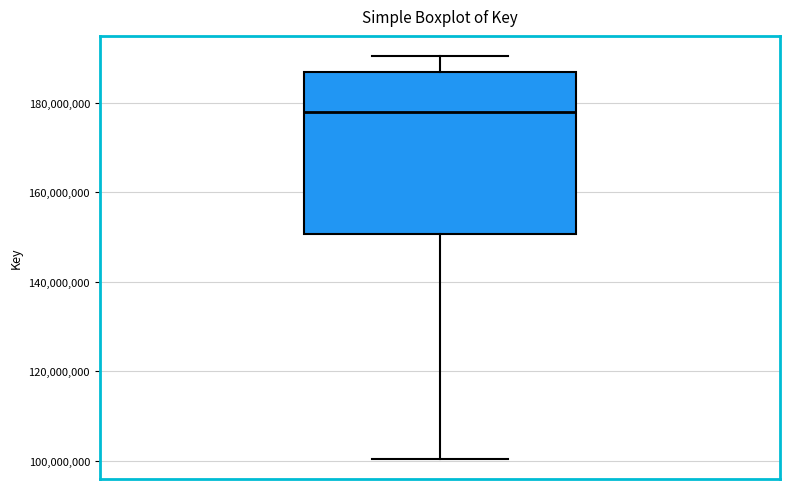

Read this box plot against the y-axis: the position of the median line, the range covered by the box, and the ends of both whiskers. The values are not printed on the chart, so give them approximately, as read against the axis.

median 178000000, box 150000000 to 186000000, whiskers 100000000 to 190000000